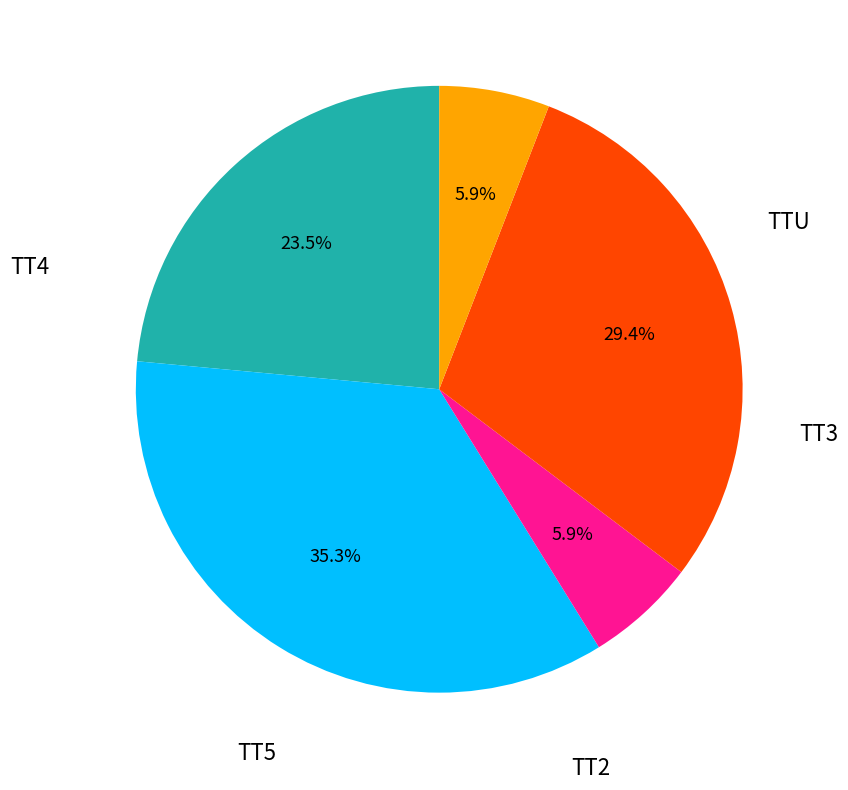

Does any single category account for the majority?

No